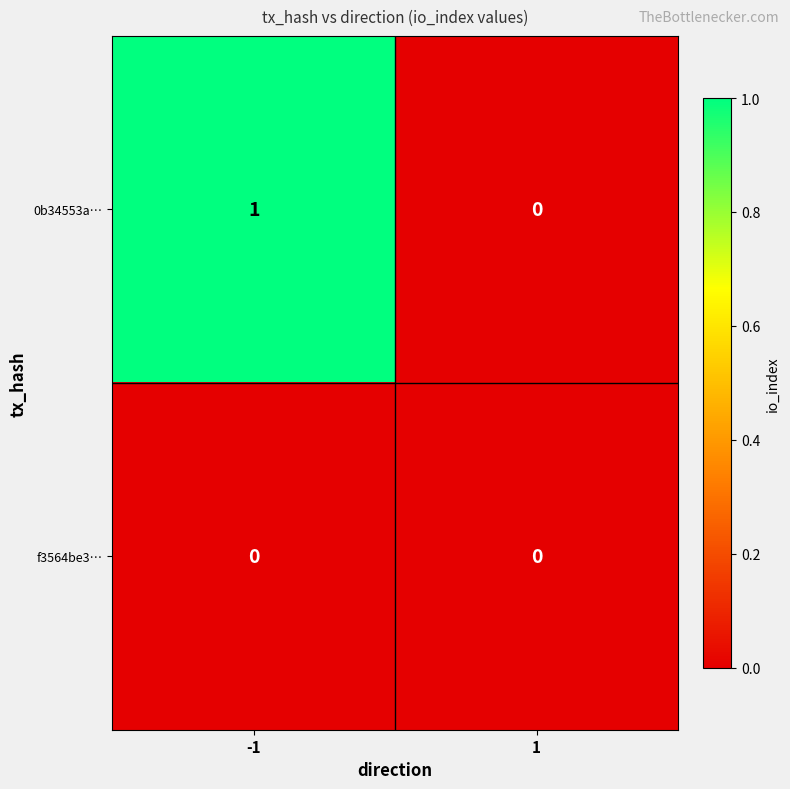

Rank the series by their maximum value, from lowest to highest.

f3564be3…, 0b34553a…